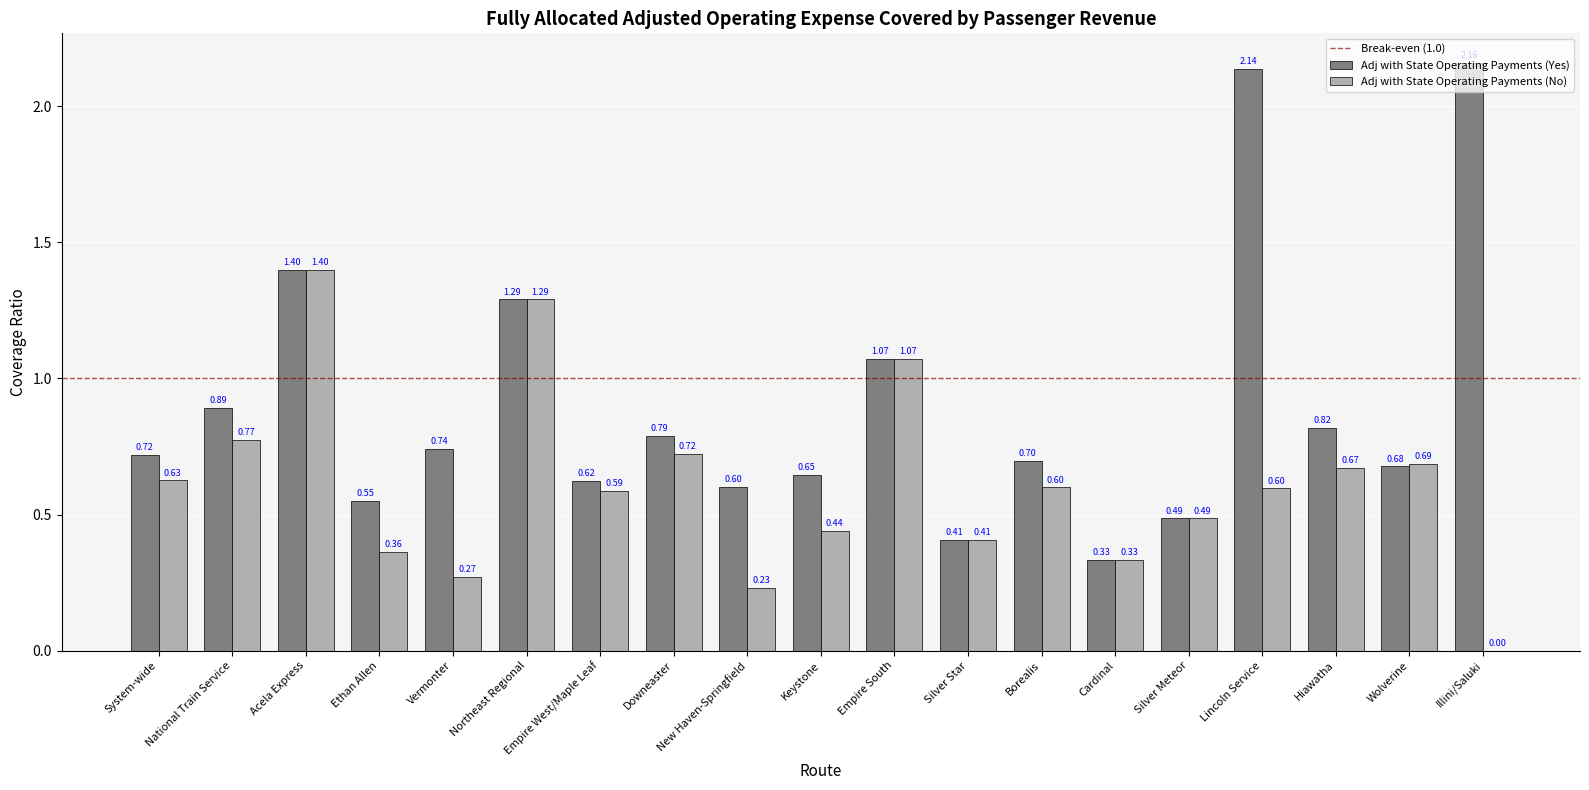

Where is Adj with State Operating Payments (No) nearest to the value 0?

Illini/Saluki